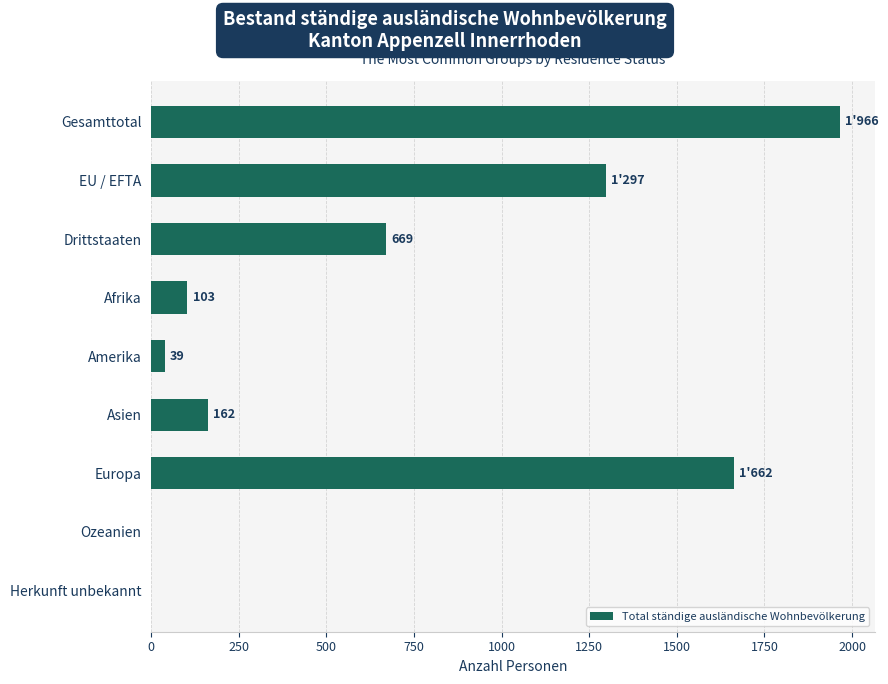

At which category does the chart reach its peak across all series?

Gesamttotal